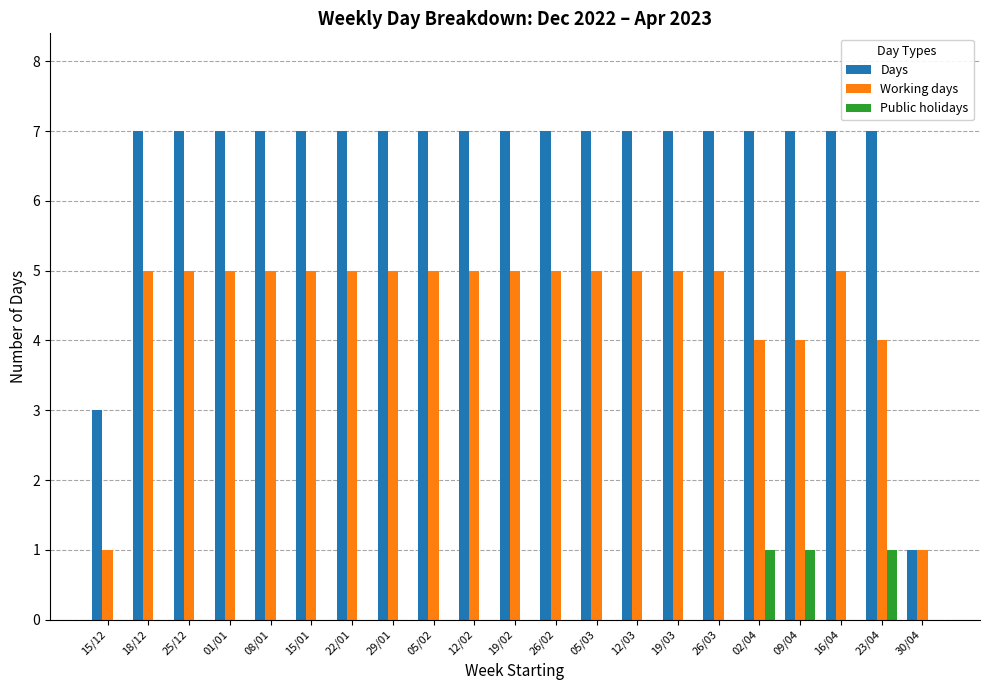

Which series has the largest total across all categories?

Days